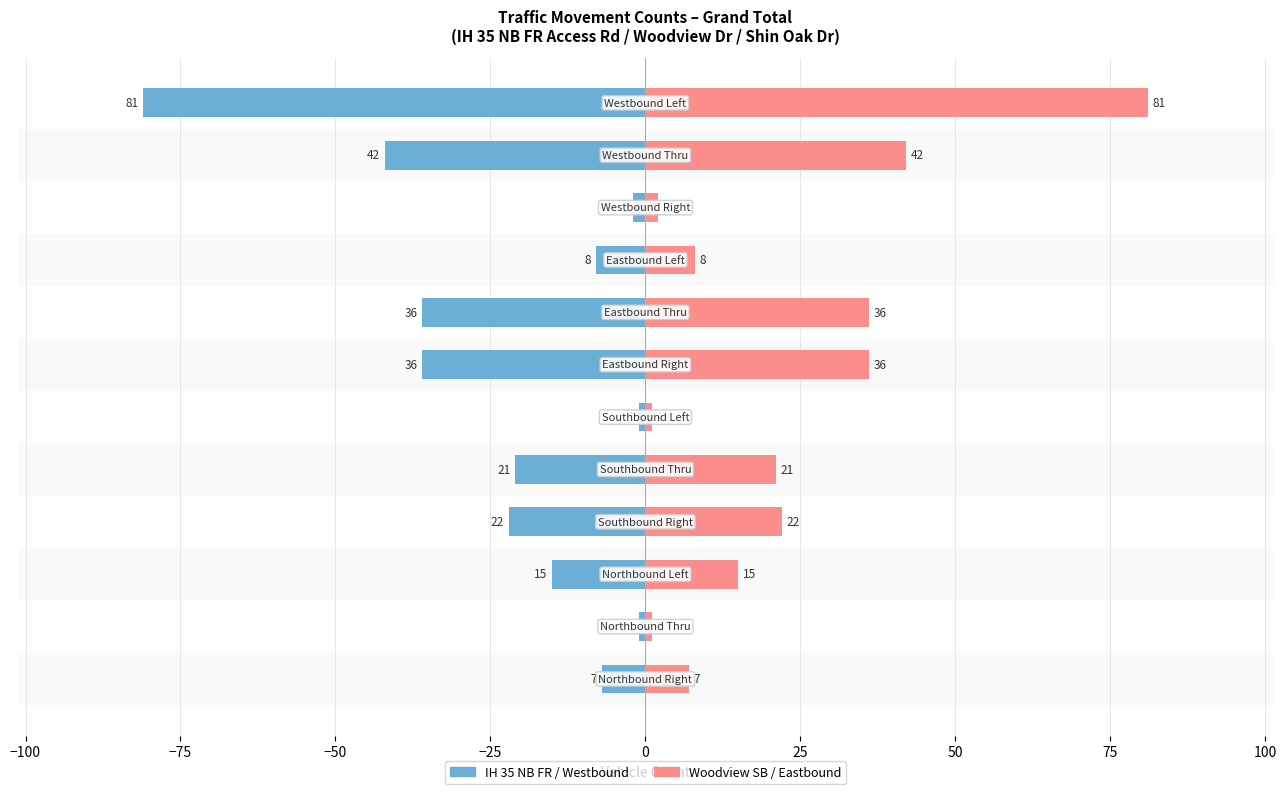

Reading right to left, extract all data points from this chart.

IH 35 NB / Shin Oak Westbound: -81	-42	-2	-8	-36	-36	-1	-21	-22	-15	-1	-7
Shin Oak Eastbound / Woodview SB: 81	42	2	8	36	36	1	21	22	15	1	7